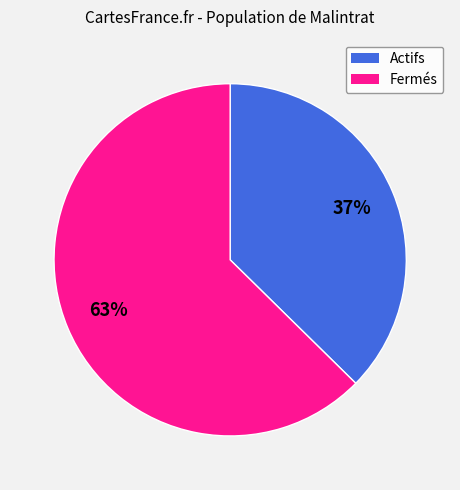

Rank the categories by value from highest to lowest.

Fermés, Actifs